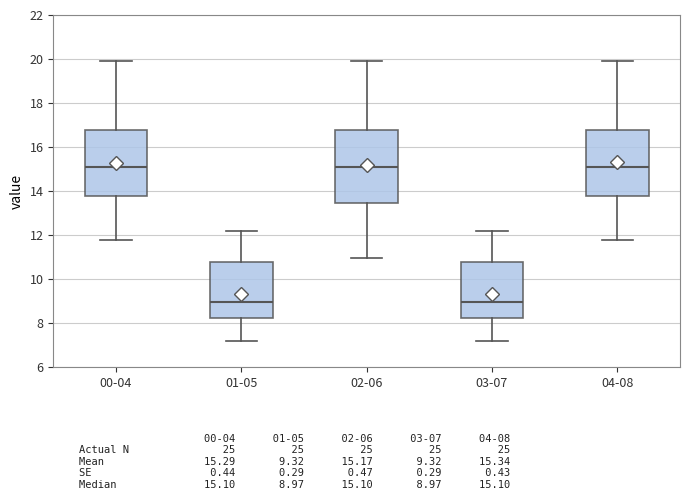

Reading left to right, transcribe this box plot: for each box, give where its median line is, the range the box spans, and where its two whiskers end, as read against the y-axis. The values are not printed on the chart, so give them approximately, as read against the axis.

00-04: median 15.2, box 13.8 to 16.8, whiskers 11.8 to 20.0
01-05: median 9.0, box 8.2 to 10.8, whiskers 7.2 to 12.2
02-06: median 15.2, box 13.4 to 16.8, whiskers 11.0 to 20.0
03-07: median 9.0, box 8.2 to 10.8, whiskers 7.2 to 12.2
04-08: median 15.2, box 13.8 to 16.8, whiskers 11.8 to 20.0